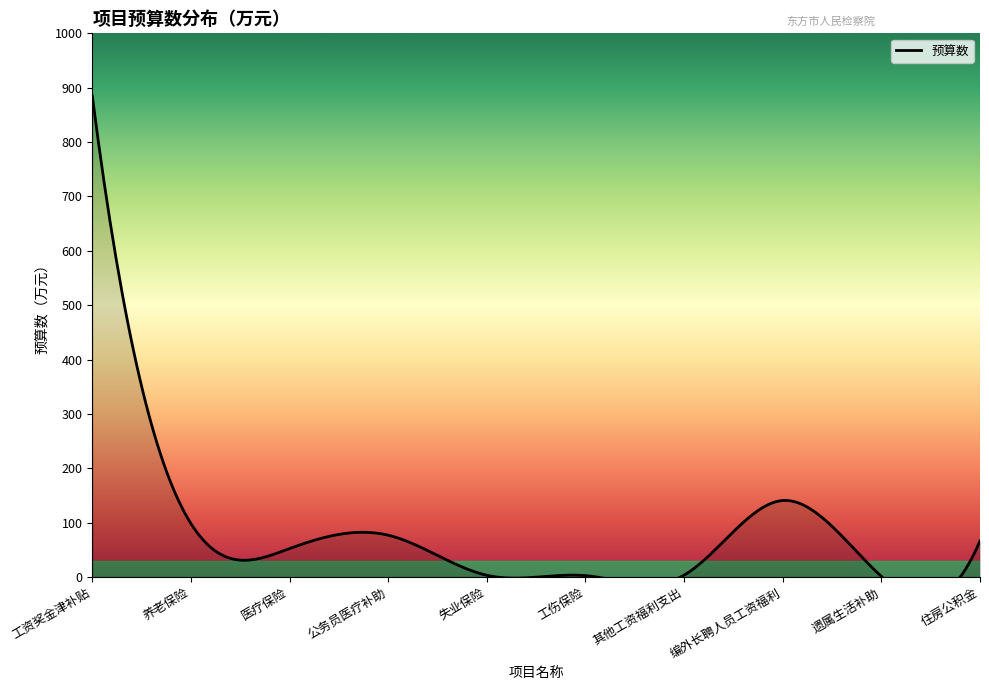

The chart shows a value of 133.9 at 公务员医疗补助. True or false?

False